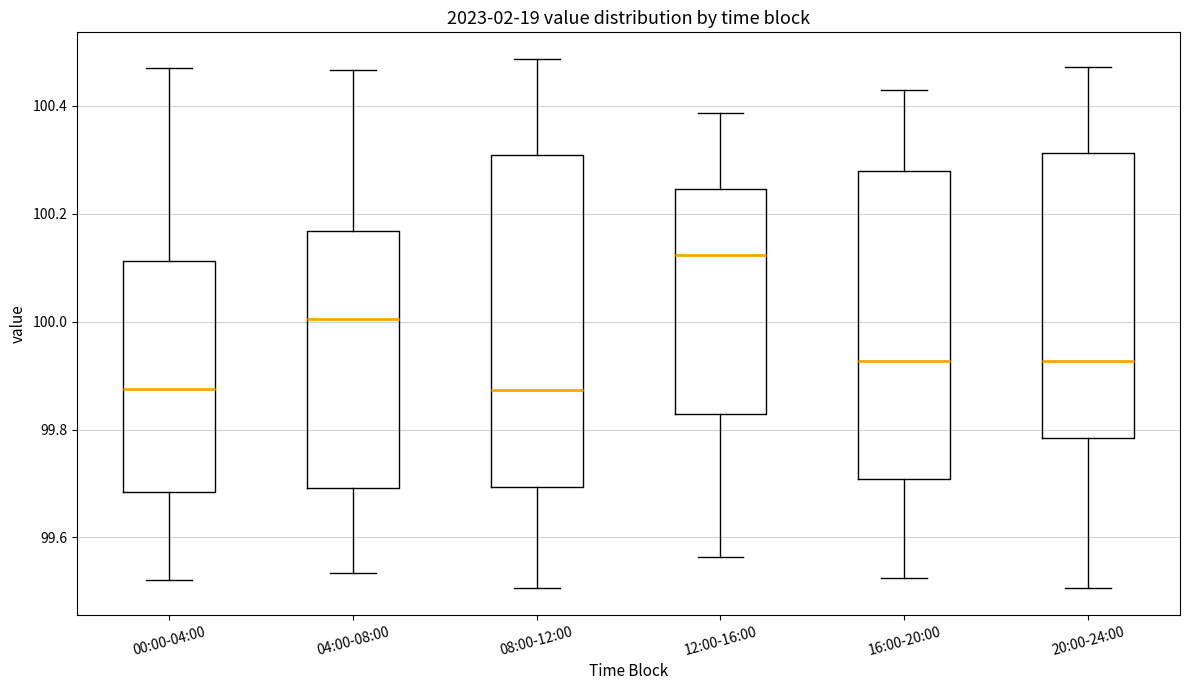

Reading left to right, transcribe this box plot: for each box, give where its median line is, the range the box spans, and where its two whiskers end, as read against the y-axis. The values are not printed on the chart, so give them approximately, as read against the axis.

00:00-04:00: median 99.88, box 99.68 to 100.12, whiskers 99.52 to 100.46
04:00-08:00: median 100.00, box 99.70 to 100.16, whiskers 99.54 to 100.46
08:00-12:00: median 99.88, box 99.70 to 100.30, whiskers 99.50 to 100.48
12:00-16:00: median 100.12, box 99.82 to 100.24, whiskers 99.56 to 100.38
16:00-20:00: median 99.92, box 99.70 to 100.28, whiskers 99.52 to 100.42
20:00-24:00: median 99.92, box 99.78 to 100.32, whiskers 99.50 to 100.48